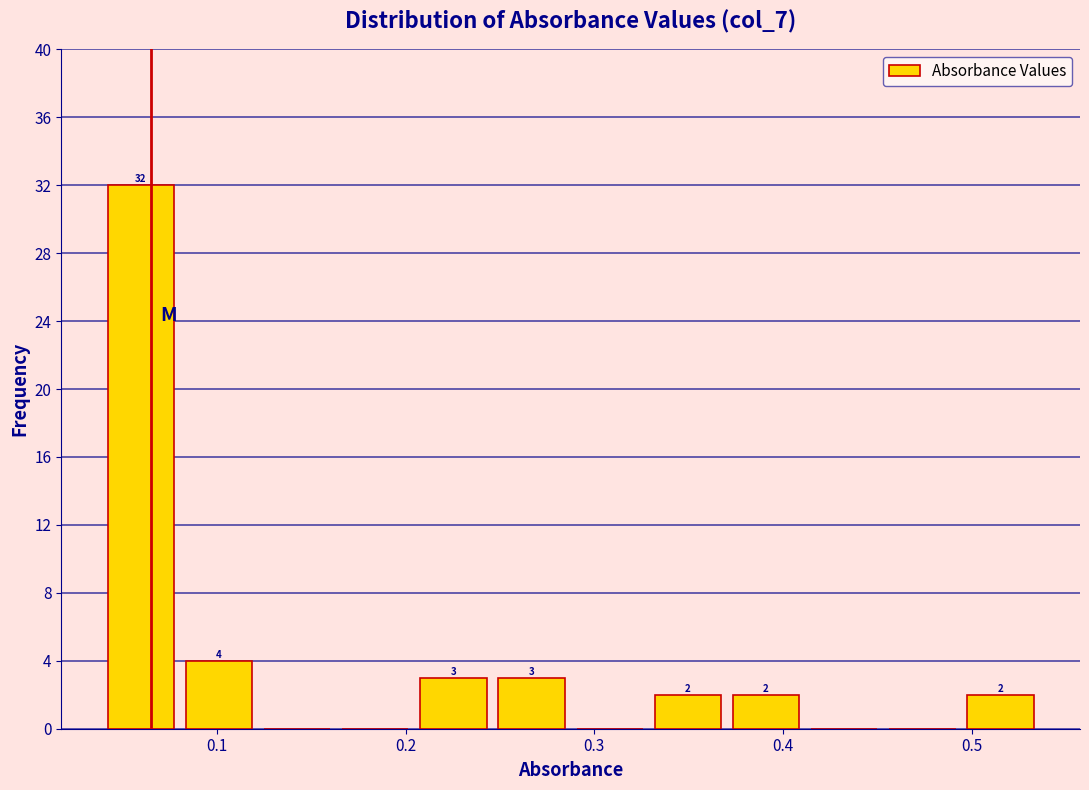

Which range on the x-axis has the tallest bar?

0.04 to 0.08